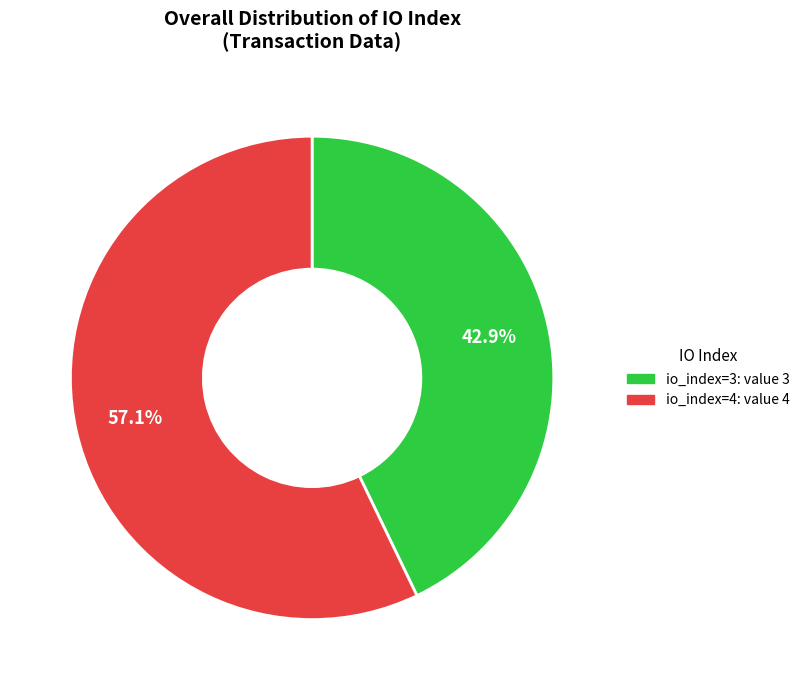

What is the ratio of the value at io_index=4: value 4 to the value at io_index=3: value 3?

1.3